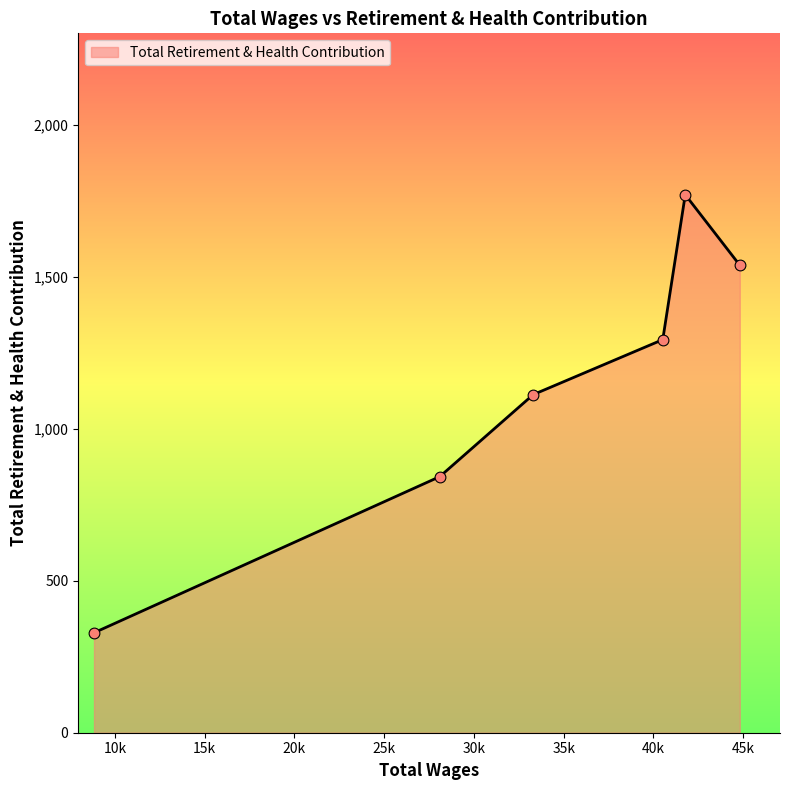

What is the greatest value displayed?

1771